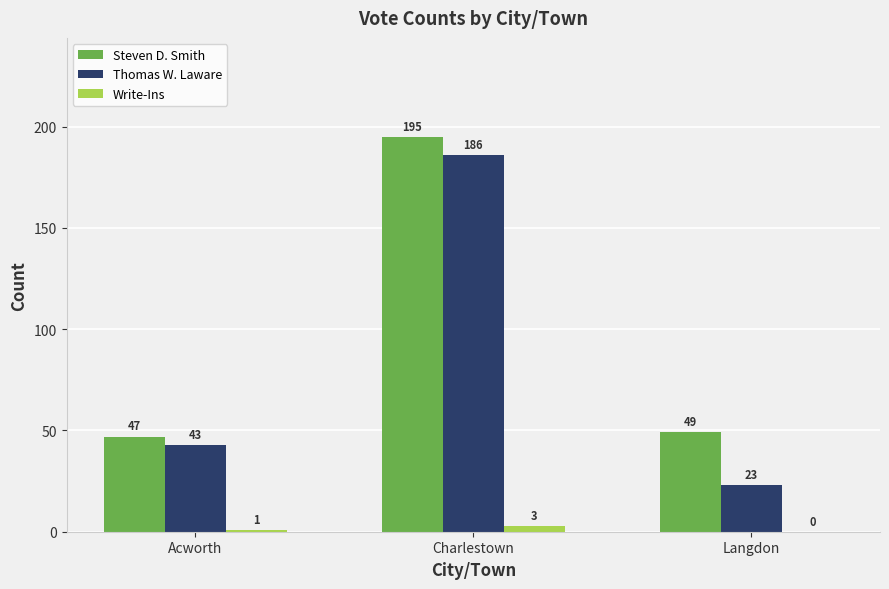

What is the sum of the Steven D. Smith values at Acworth and Charlestown?

242